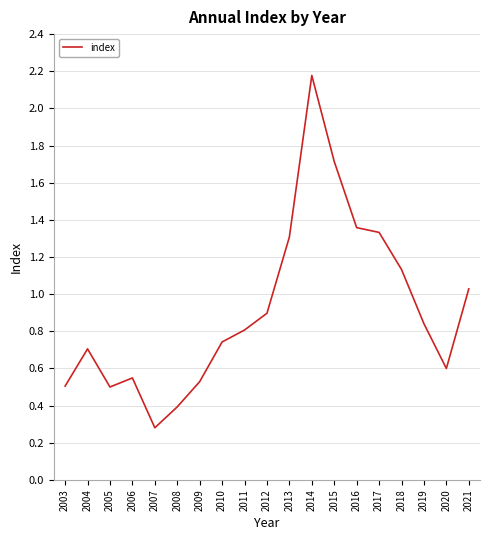

What is the minimum value shown in the chart?

0.3